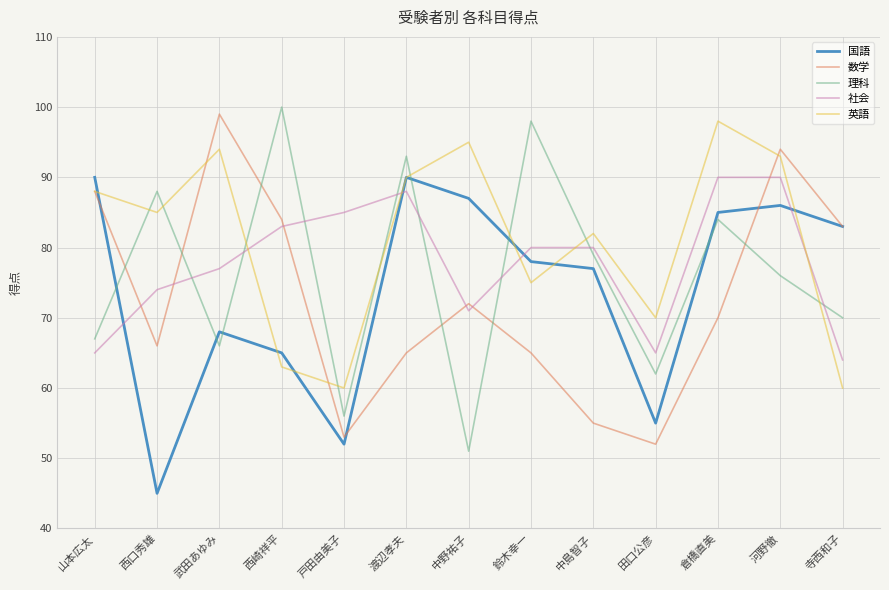

Reading right to left, extract all data points from this chart.

国語: 83	86	85	55	77	78	87	90	52	65	68	45	90
数学: 83	94	70	52	55	65	72	65	53	84	99	66	88
理科: 70	76	84	62	79	98	51	93	56	100	66	88	67
社会: 64	90	90	65	80	80	71	88	85	83	77	74	65
英語: 60	93	98	70	82	75	95	90	60	63	94	85	88